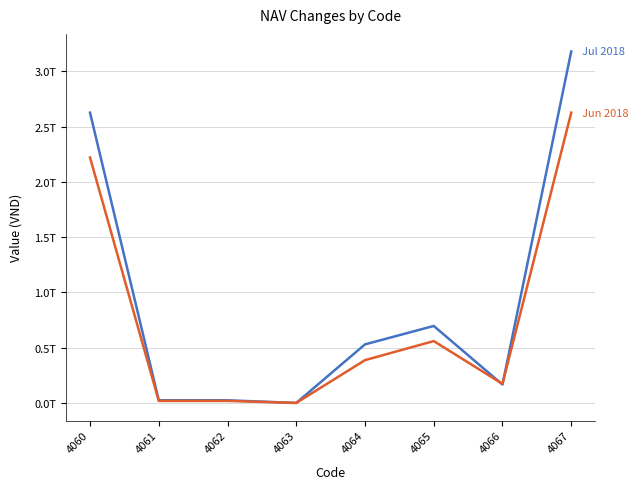

Does the chart have visible grid lines?

Yes